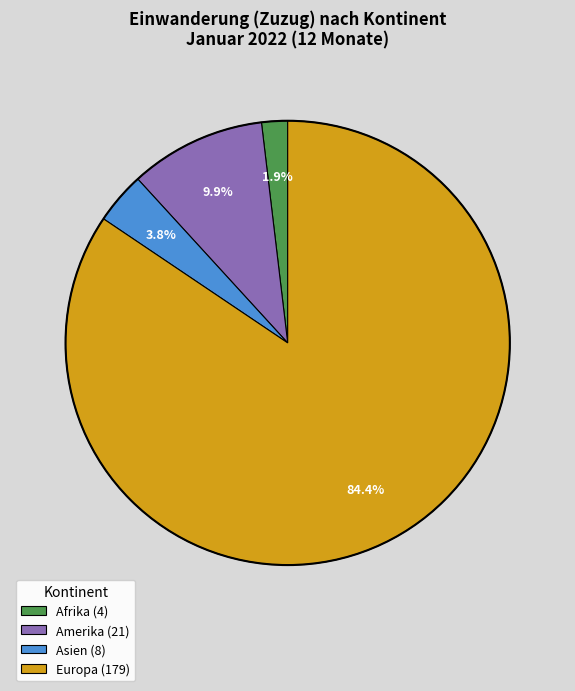

Is there a majority slice in this chart?

Yes